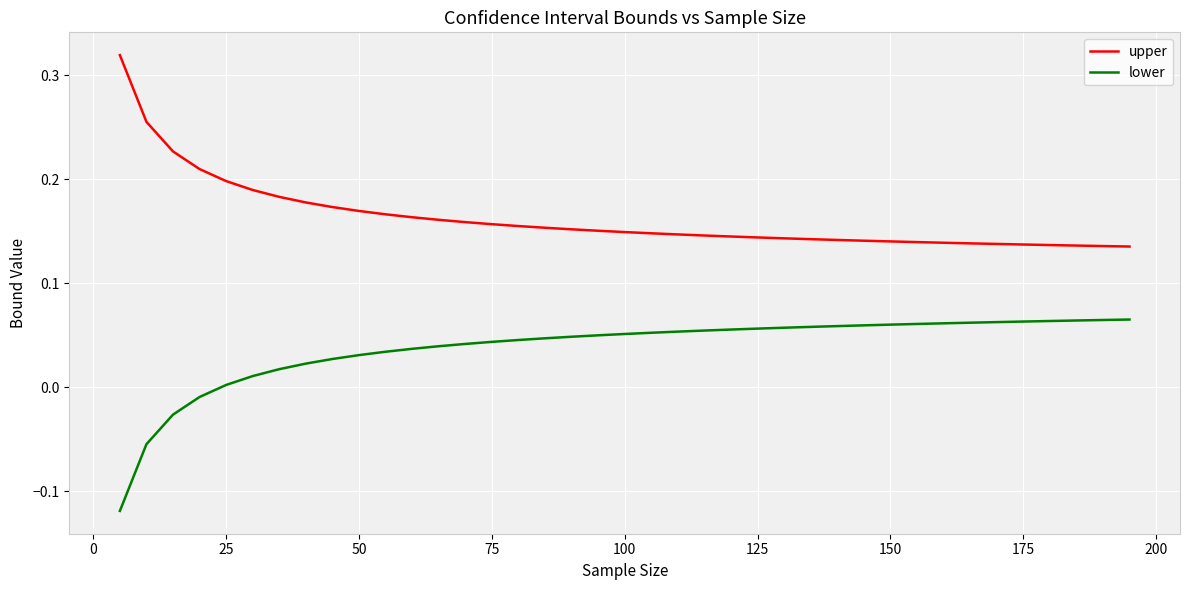

List the series in order of their peak value, lowest first.

lower, upper